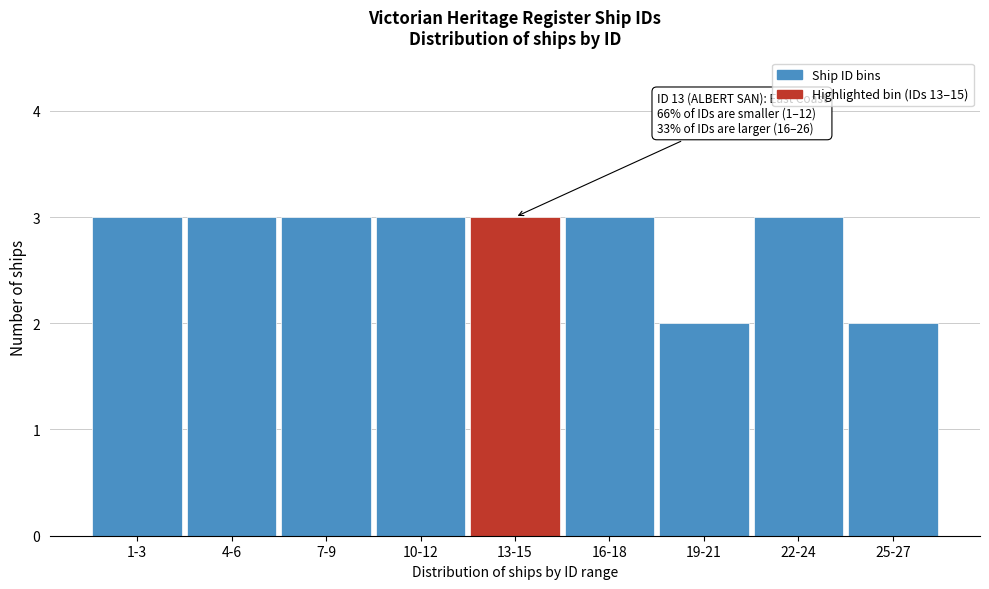

Reading left to right, list all the values displayed in this chart.

3	3	3	3	3	3	2	3	2